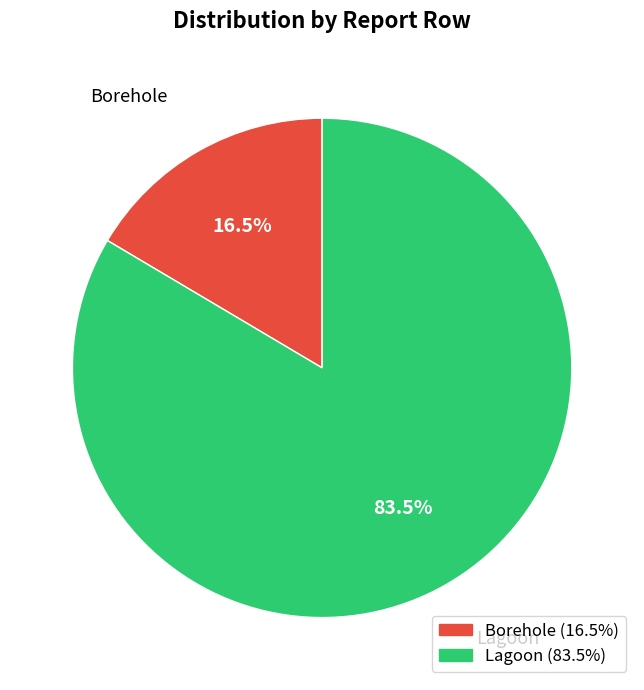

To the nearest percent, what is the combined percentage of Borehole and Lagoon?

100%